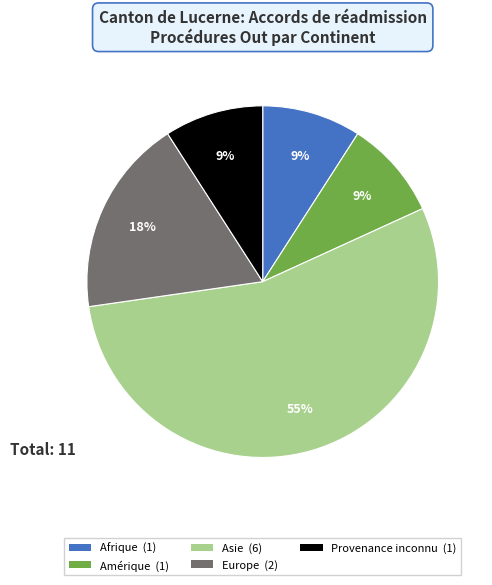

To the nearest percent, what is the combined percentage of Amérique and Provenance inconnu?

18%